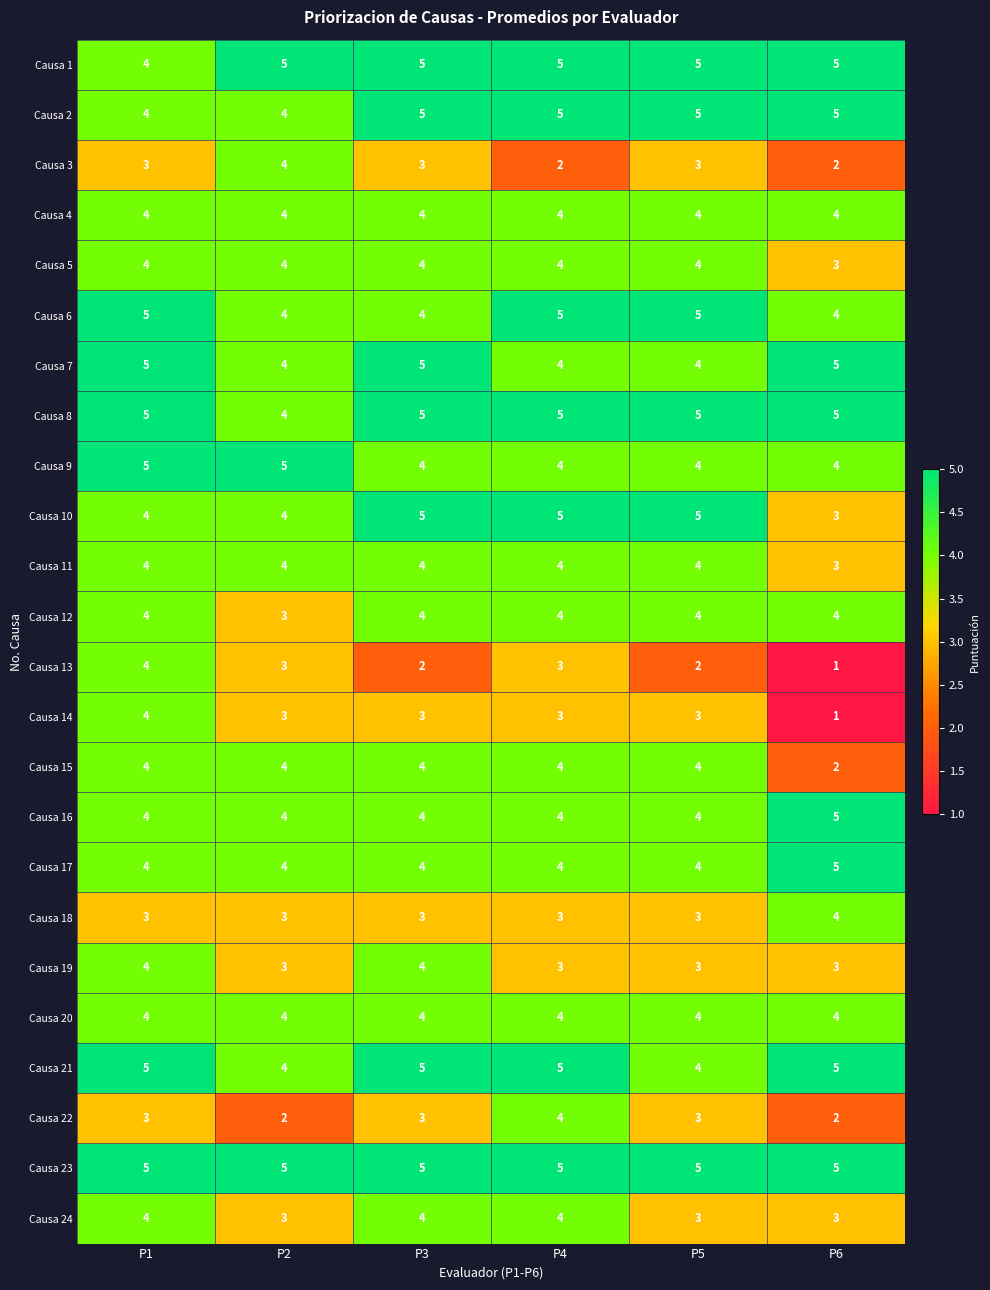

Which category has the lowest value in the Causa 5 series?

P6